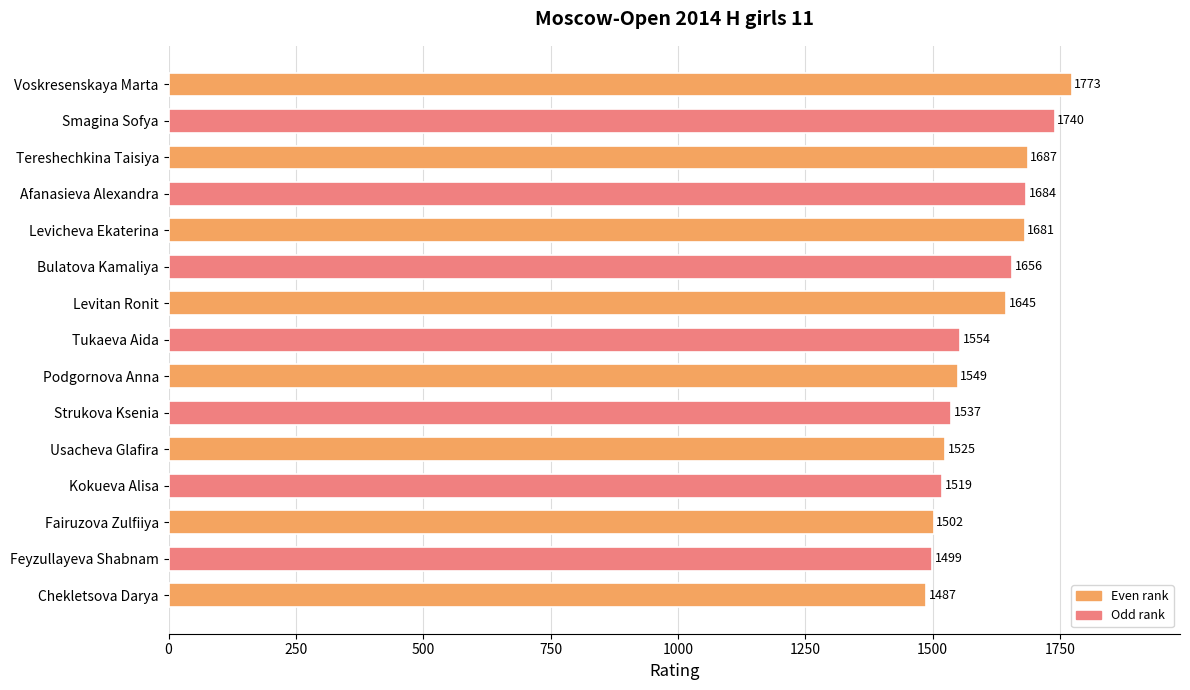

Approximately how many times larger is the value at Bulatova Kamaliya compared to Chekletsova Darya?

1.1